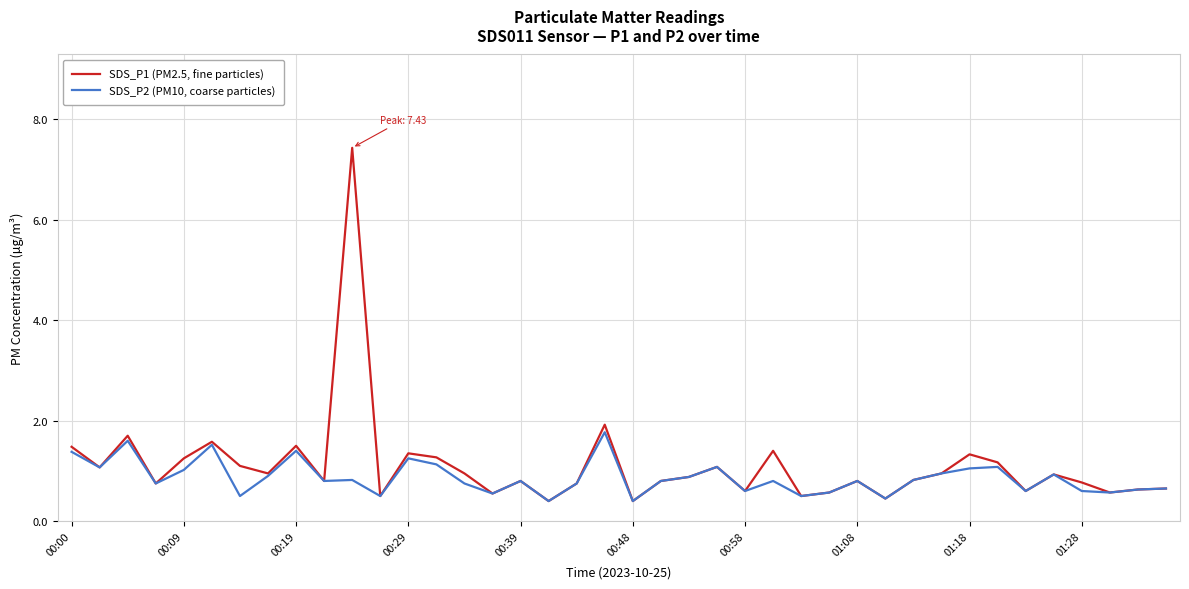

What is the greatest value displayed?

7.4